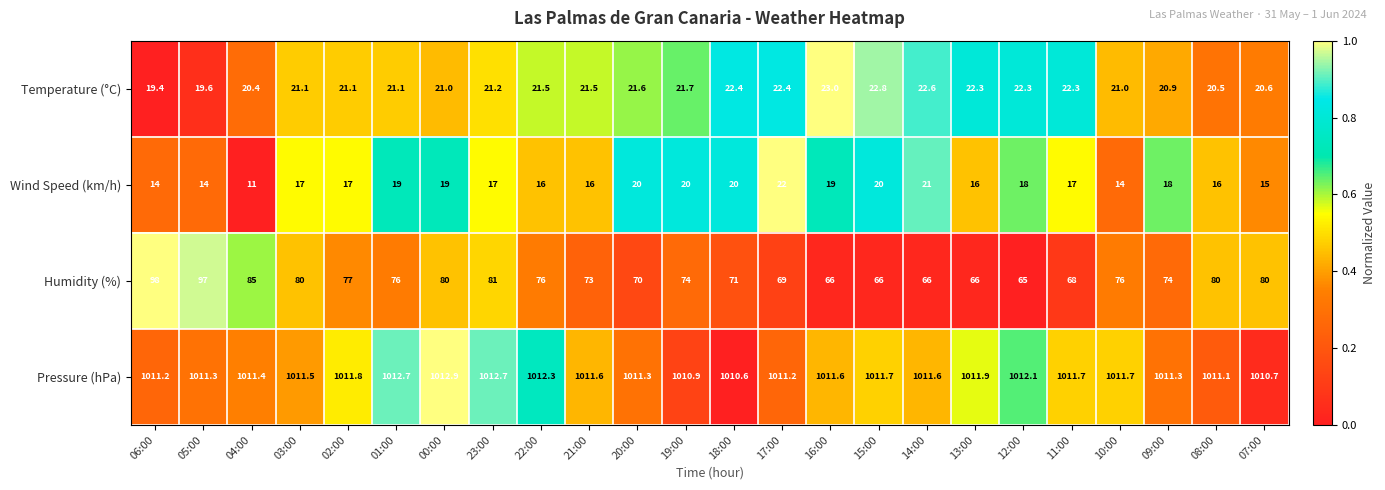

What is the maximum value shown in the chart?

1012.9